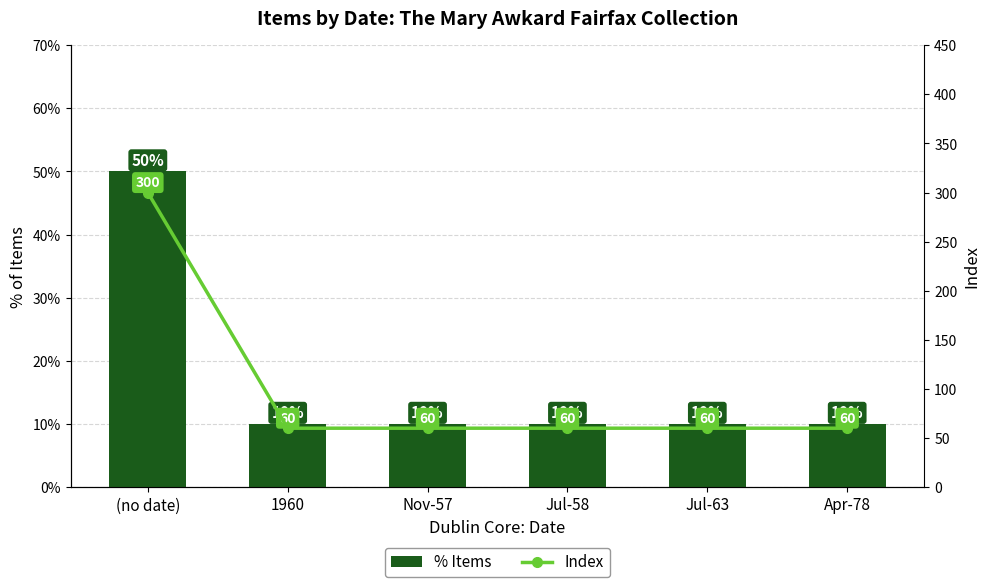

How many values in the Index series exceed 60?

1